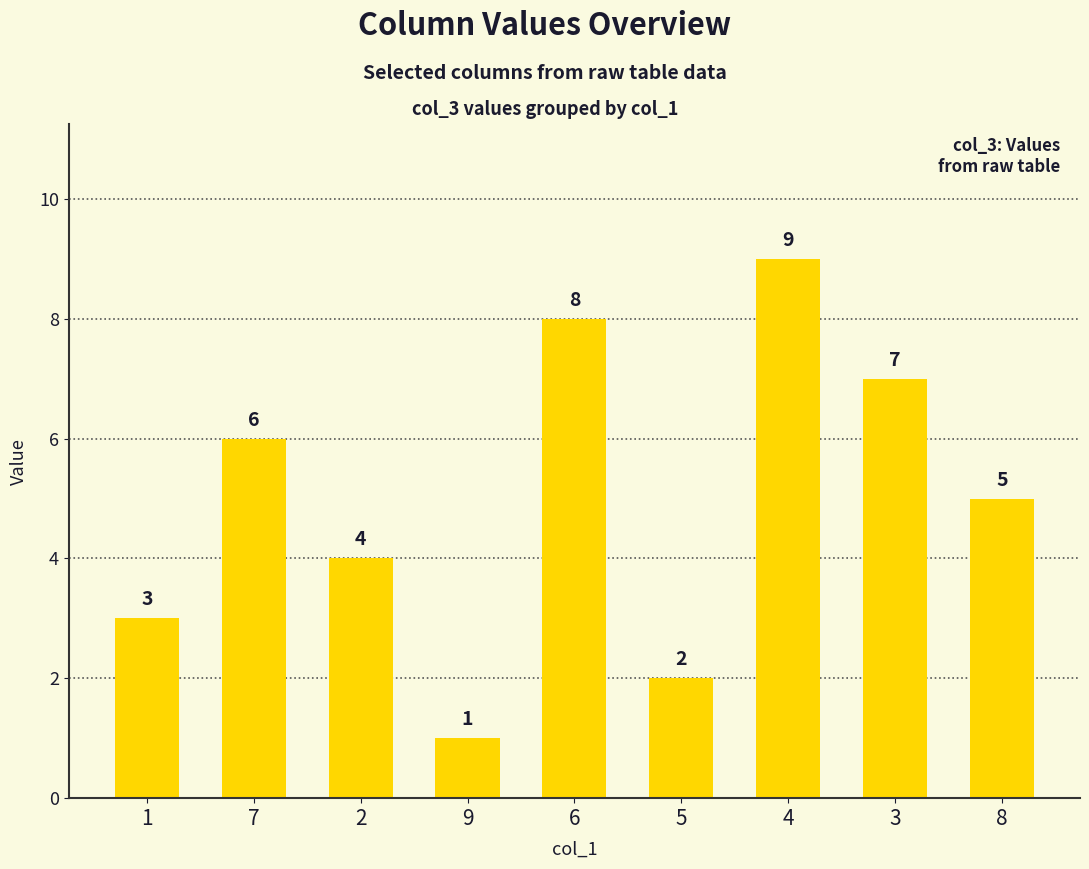

What is the difference between the maximum and minimum values?

8